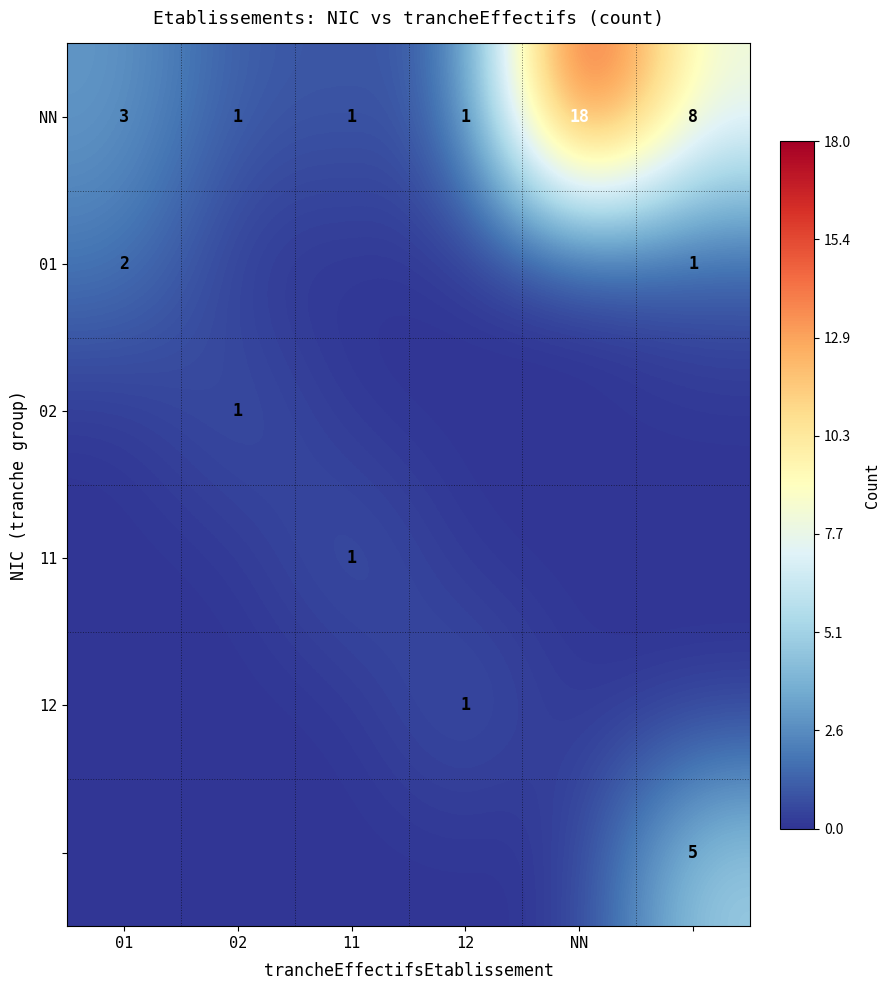

The value of NN at 12 is 1. True or false?

True